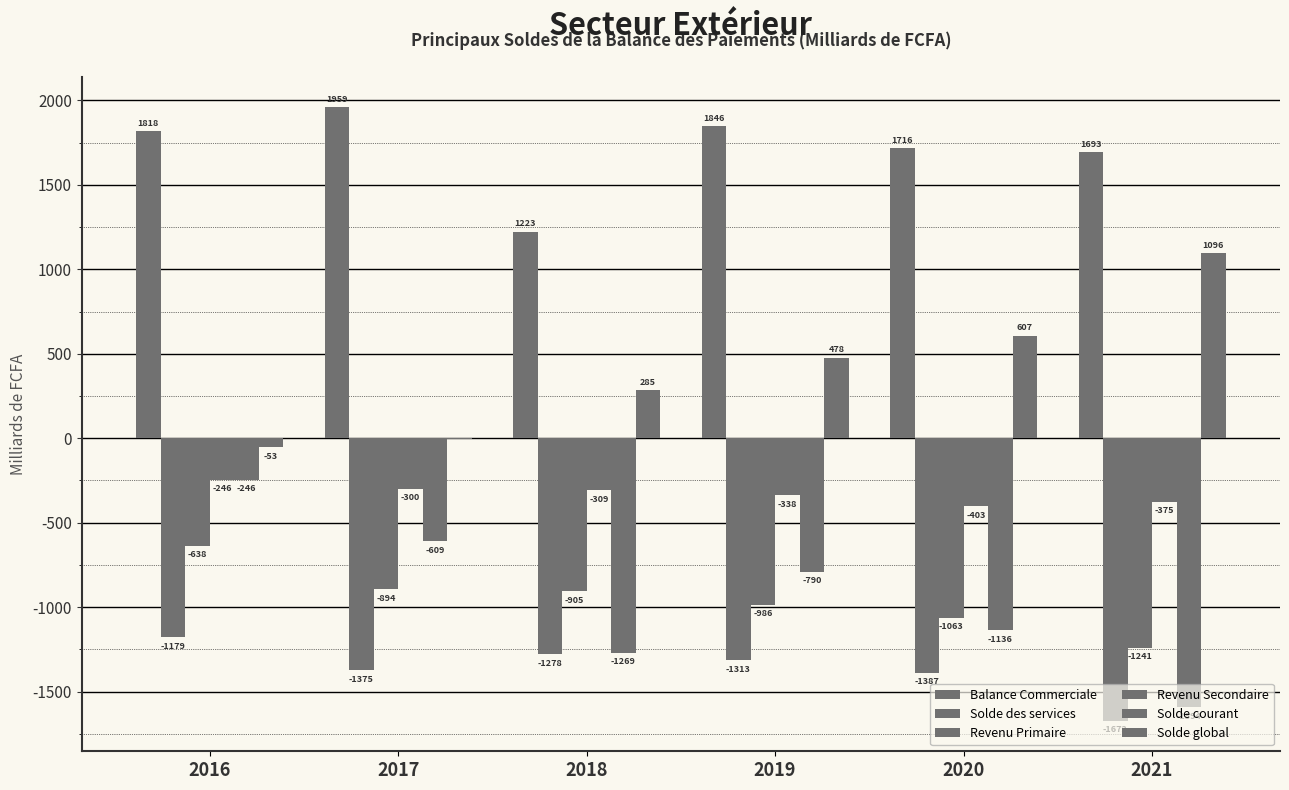

How many groups of bars are there?

6